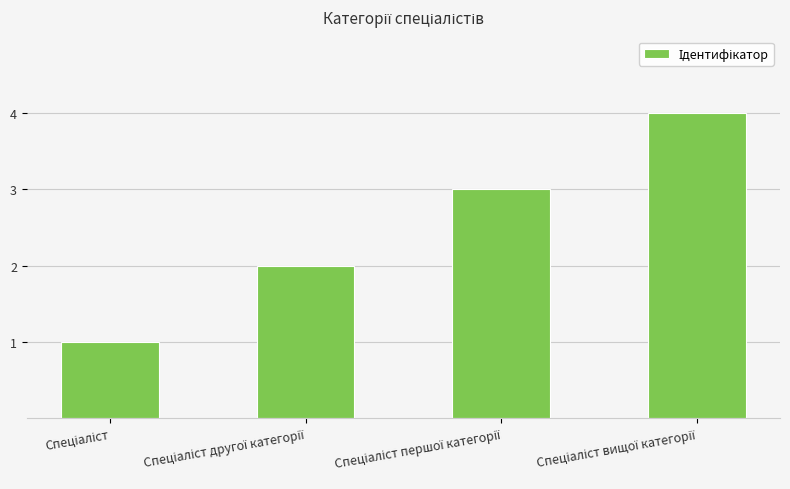

What is the sum of all values?

10